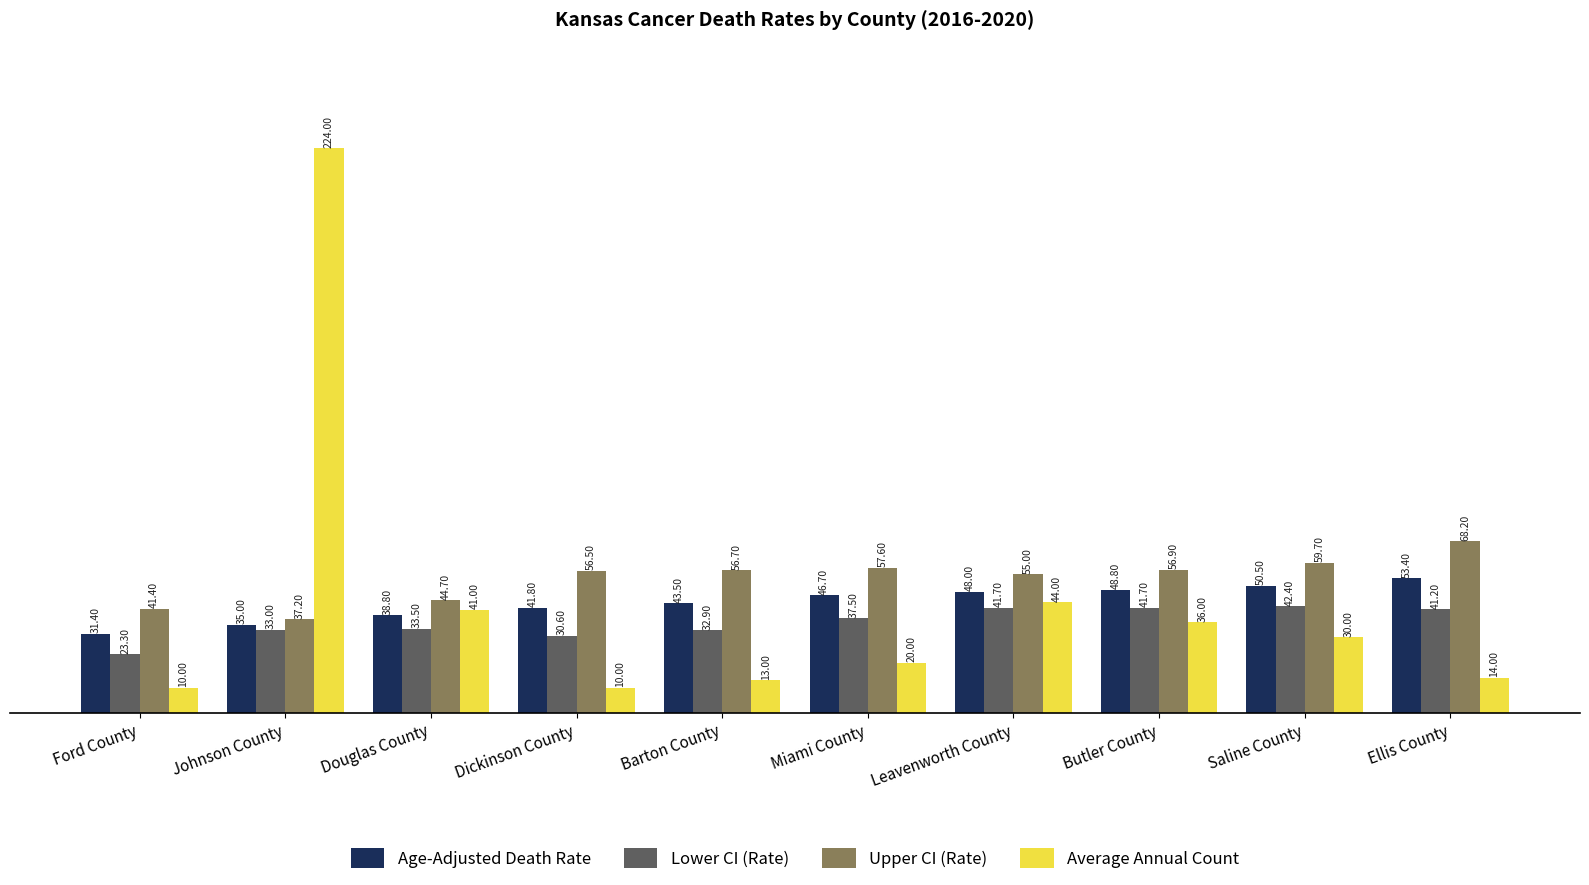

True or false: Average Annual Count has a value of 10.0 at Ford County.

True